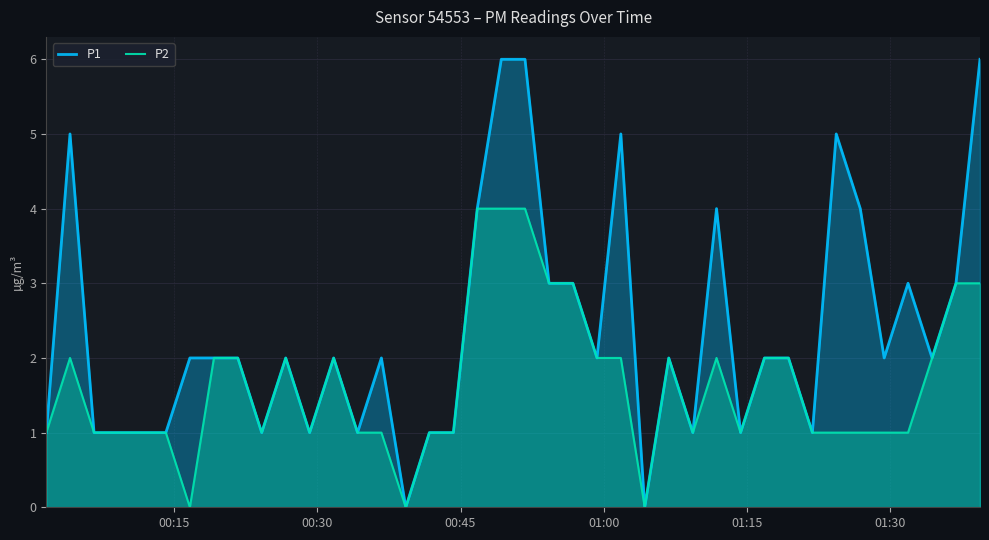

Which series has the widest spread of values?

P1